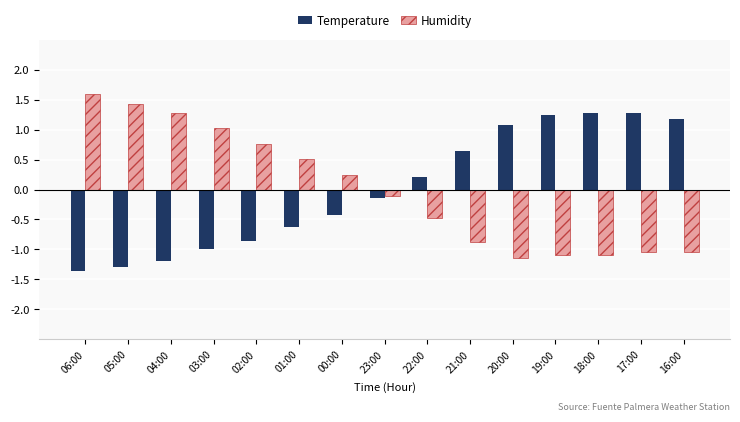

Count the number of categories in the chart.

15